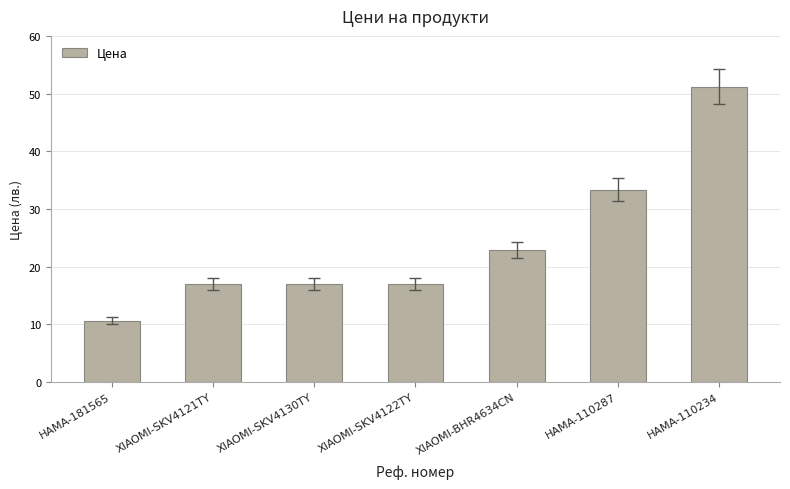

Between XIAOMI-SKV4121TY and HAMA-110234, which is larger?

HAMA-110234